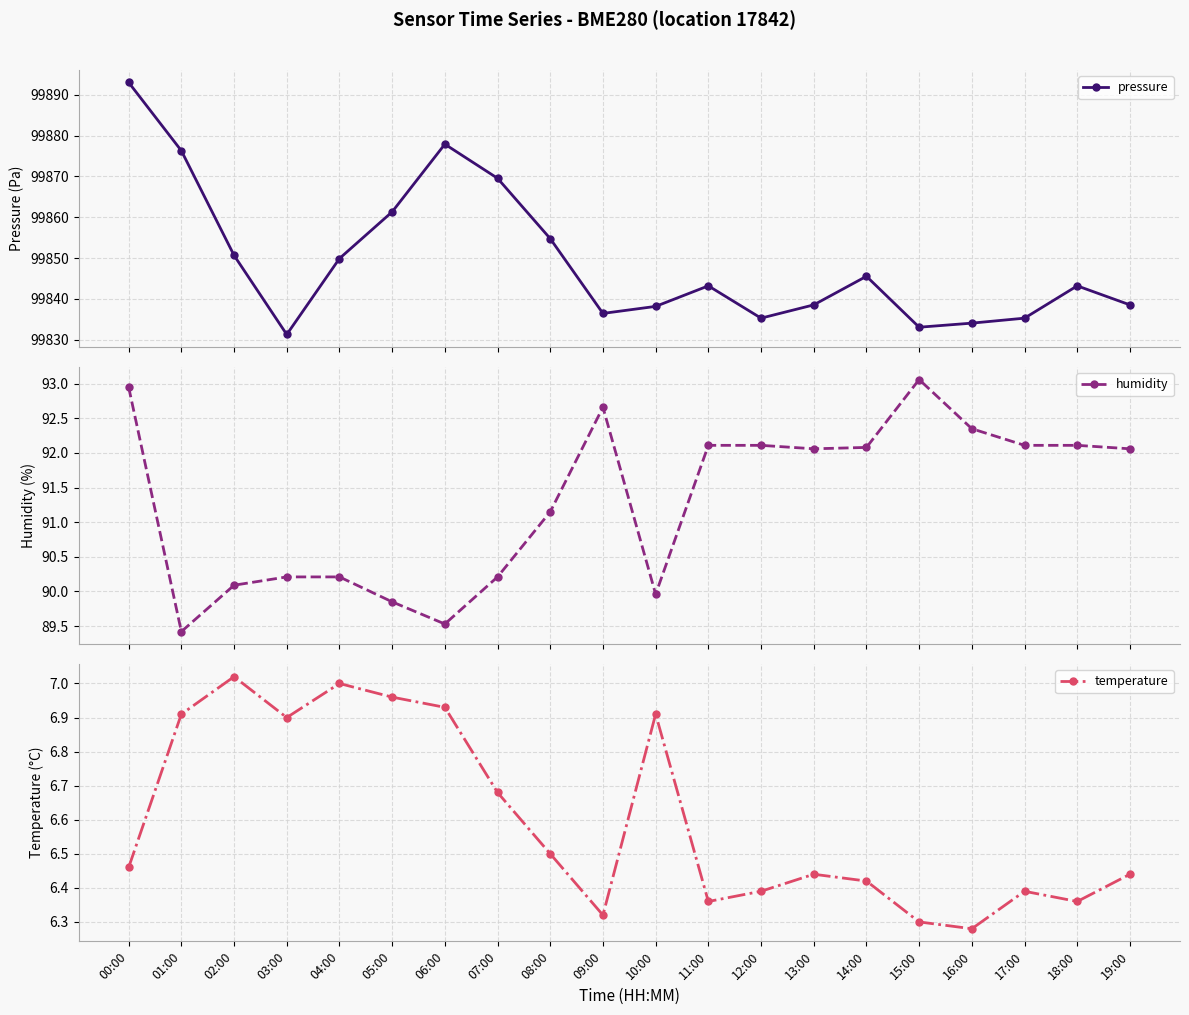

What is the label of the 10th point from the left?

09:00